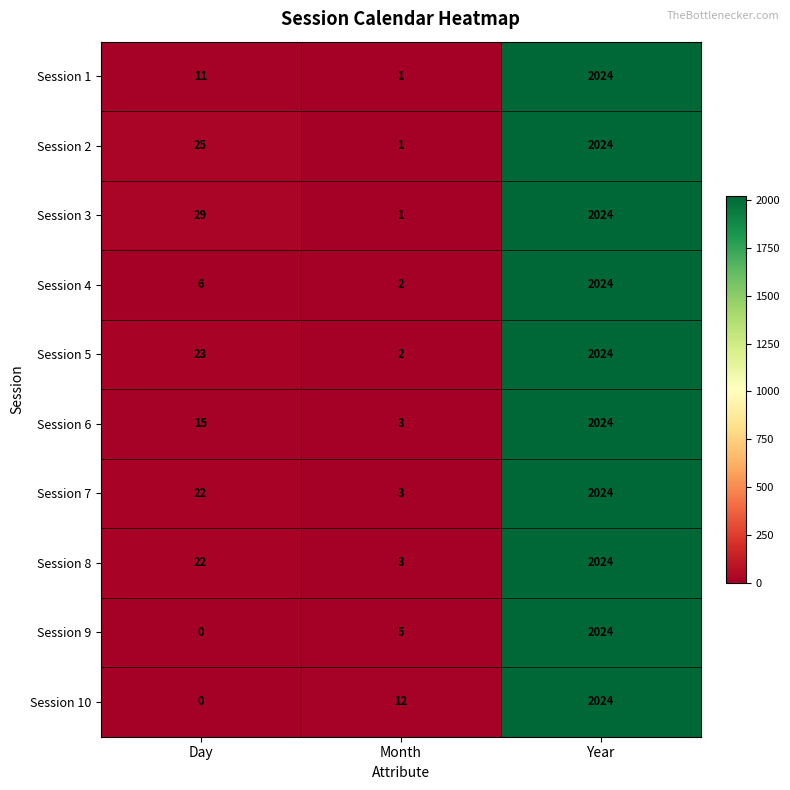

How many values in the Session 4 series are below 6?

1